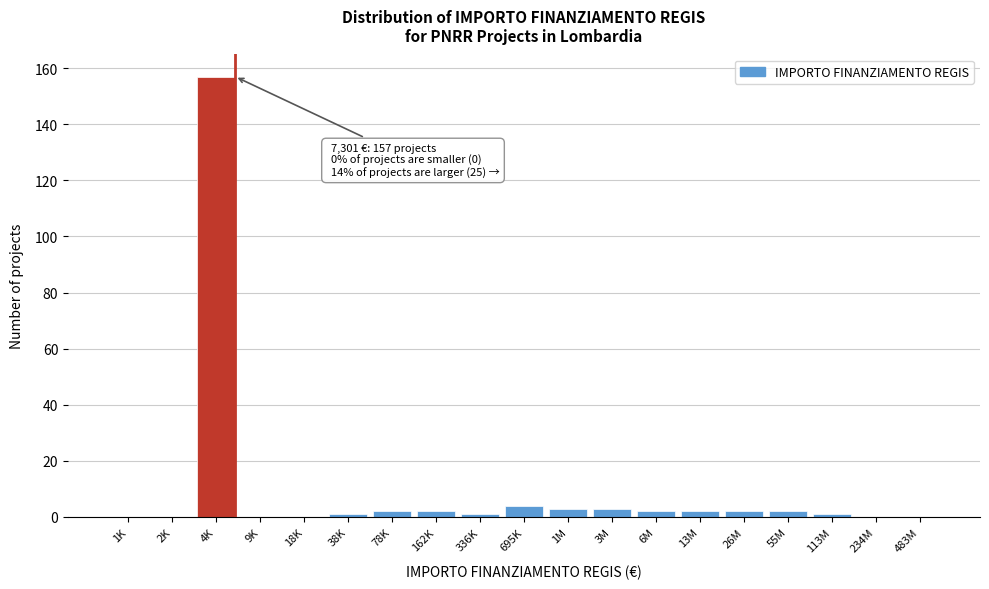

Reading left to right, extract all data points from this chart.

1K=0	2K=0	4K=157	9K=0	18K=0	38K=1	78K=2	162K=2	336K=1	695K=4	1M=3	3M=3	6M=2	13M=2	26M=2	55M=2	113M=1	234M=0	483M=0